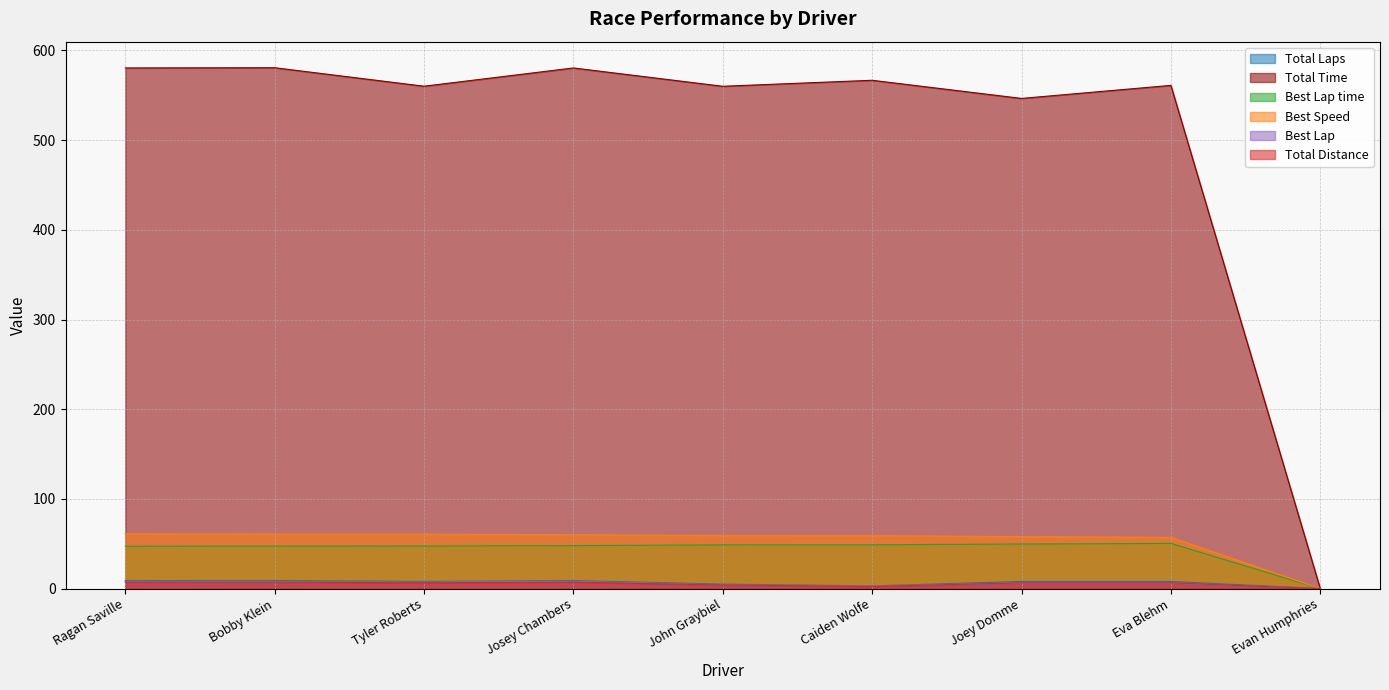

What is the value of the Total Laps point at the 6th from the left?

2.4